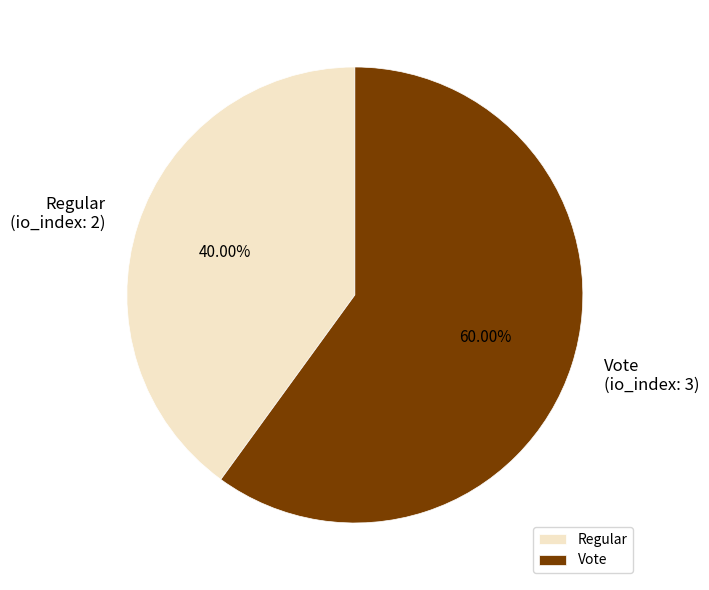

Which has a higher value, Vote or Regular?

Vote